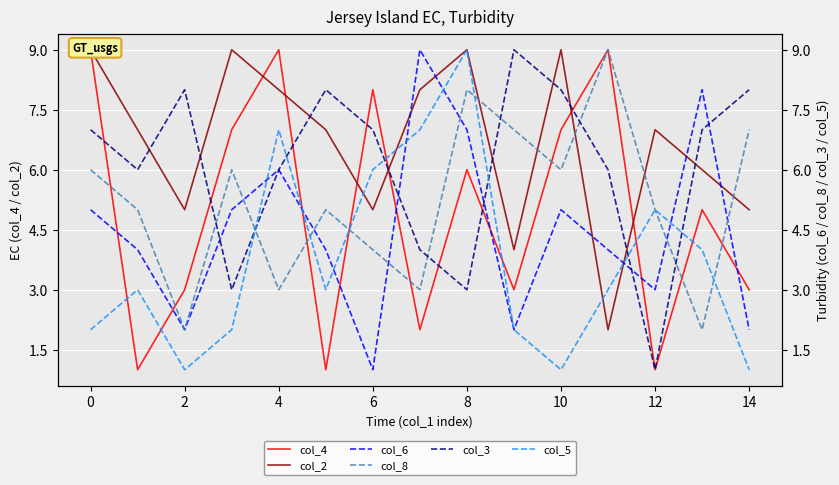

Which series has the largest total across all categories?

col_2